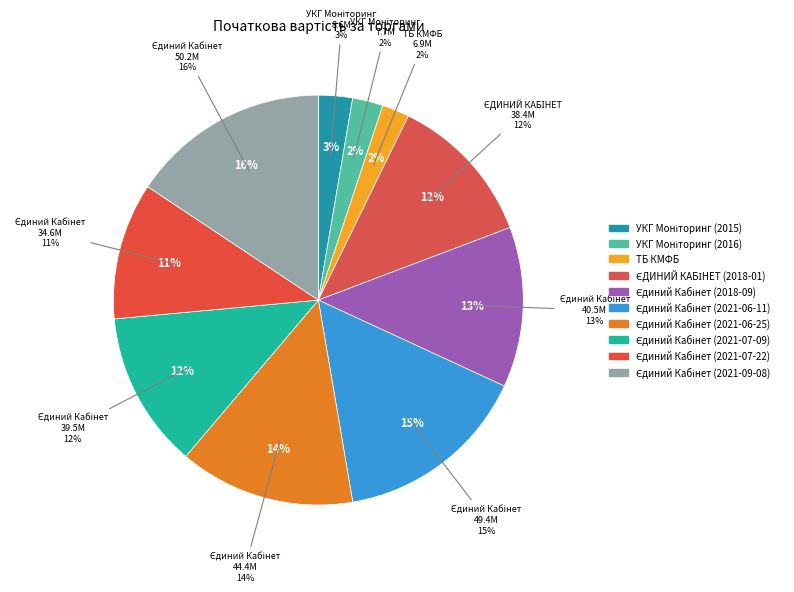

What portion of the pie excludes Єдиний Кабінет (2021-09-08)?

84.3%